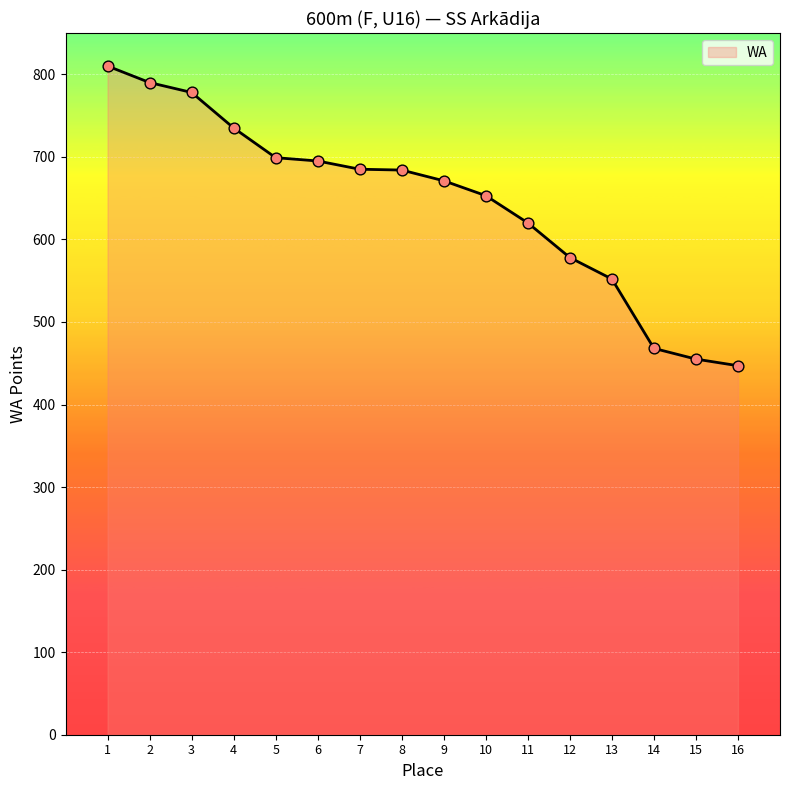

What is the ratio of the value at 1 to the value at 12?

1.4